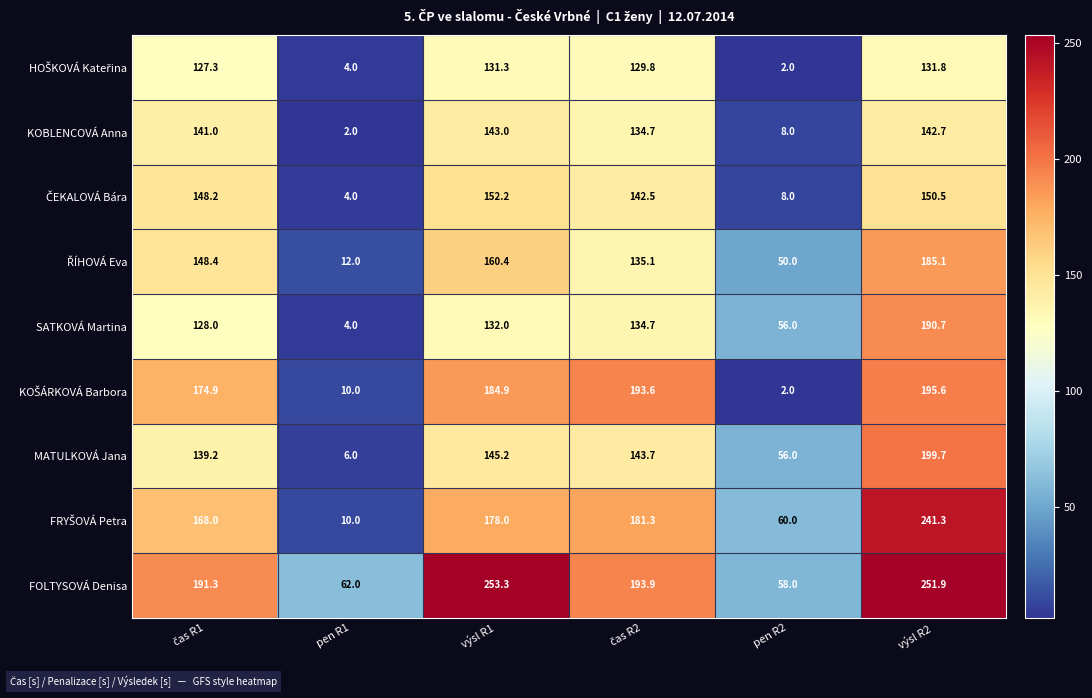

The KOBLENCOVÁ Anna series shows 2.0 at pen R1. True or false?

True